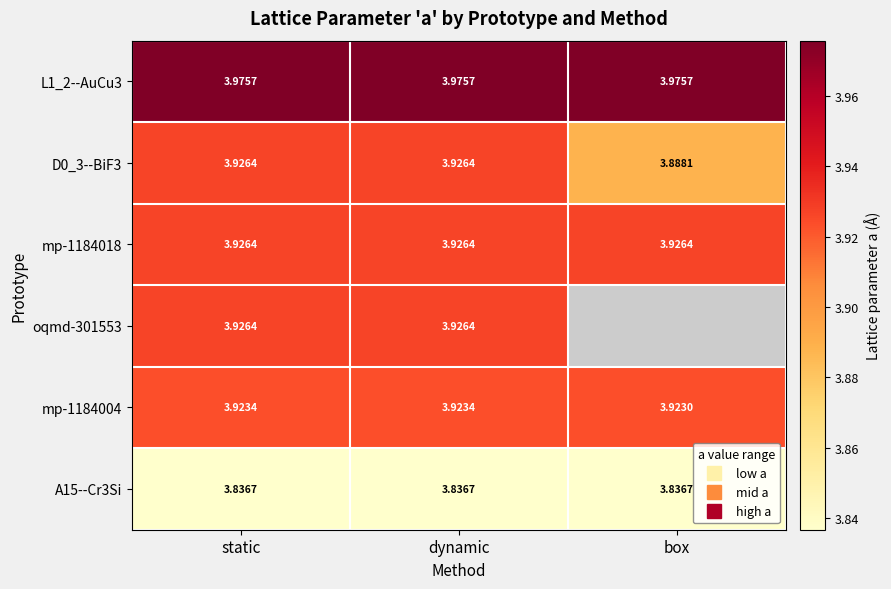

At how many categories does at least one series exceed 3?

3